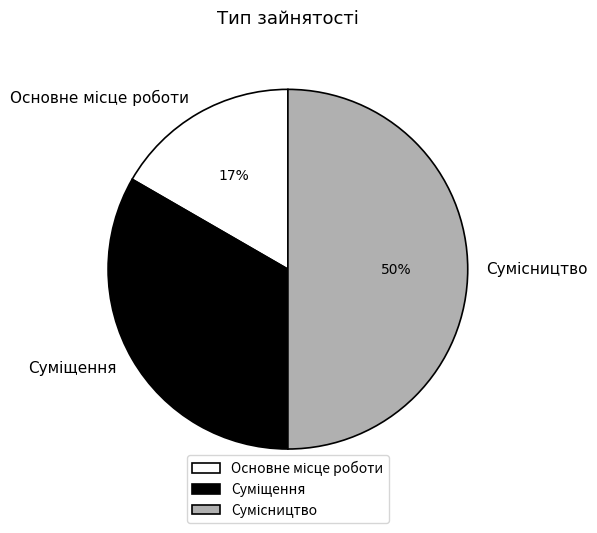

To the nearest percent, what is the average slice percentage?

33%